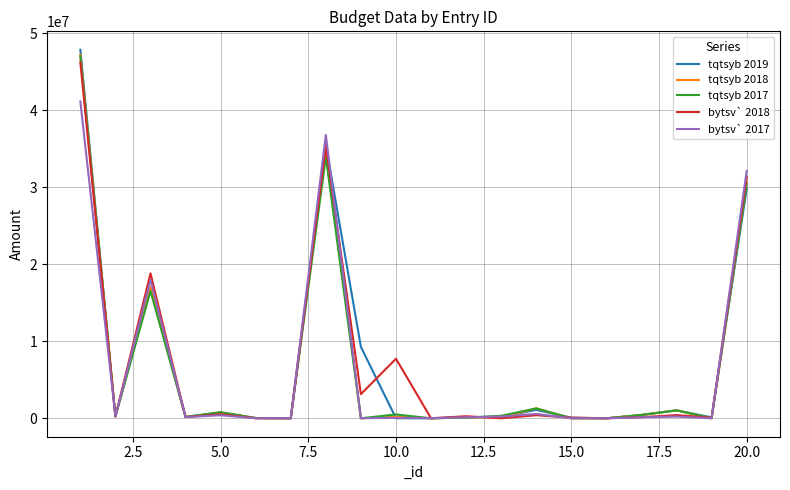

What is the maximum value shown in the chart?

47856000